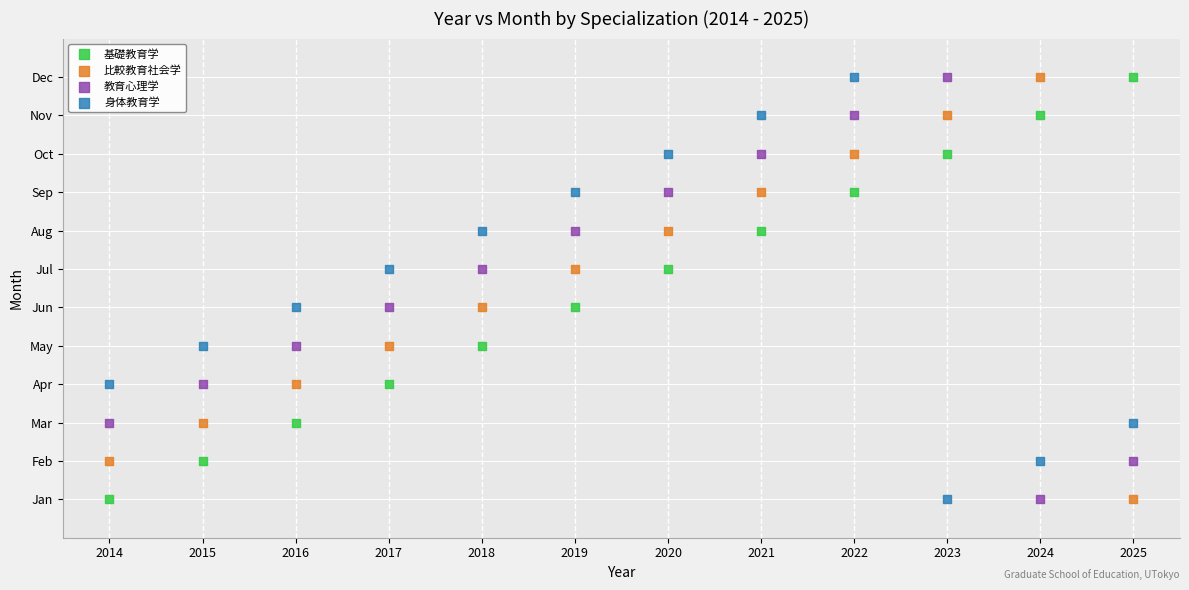

What are all the series names shown in the legend?

基礎教育学, 比較教育社会学, 教育心理学, 身体教育学